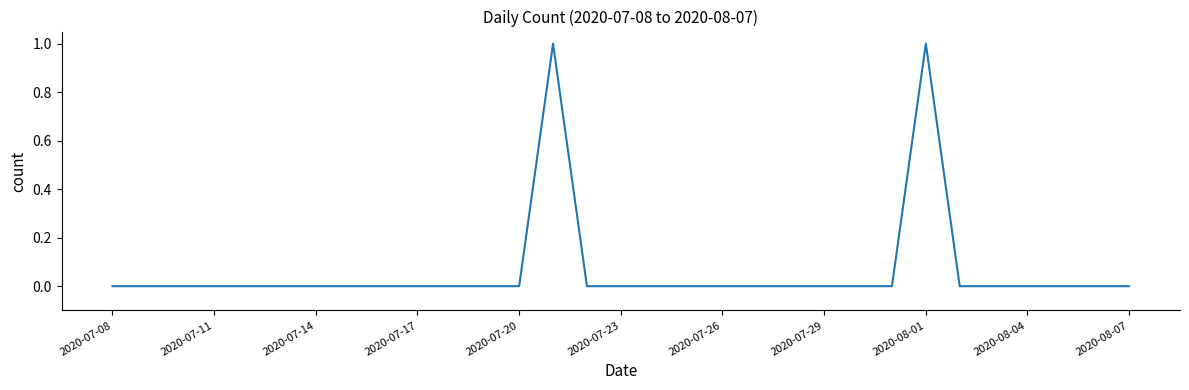

What is the difference between the maximum and minimum values?

1